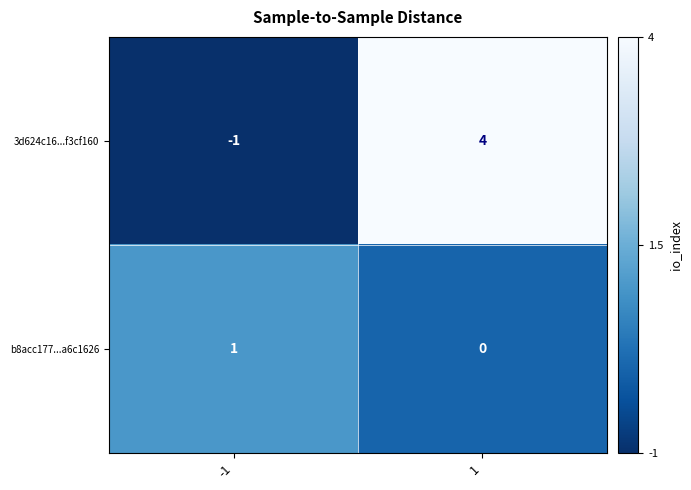

The value of 3d624c16...f3cf160 at 1 is 4. True or false?

True